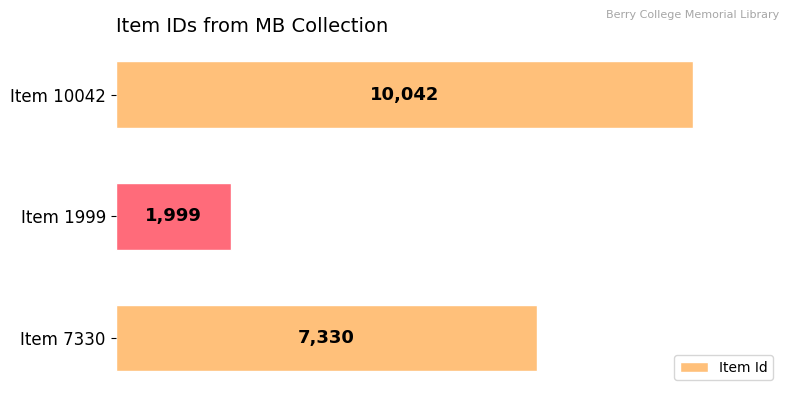

What is the smallest value displayed?

1999